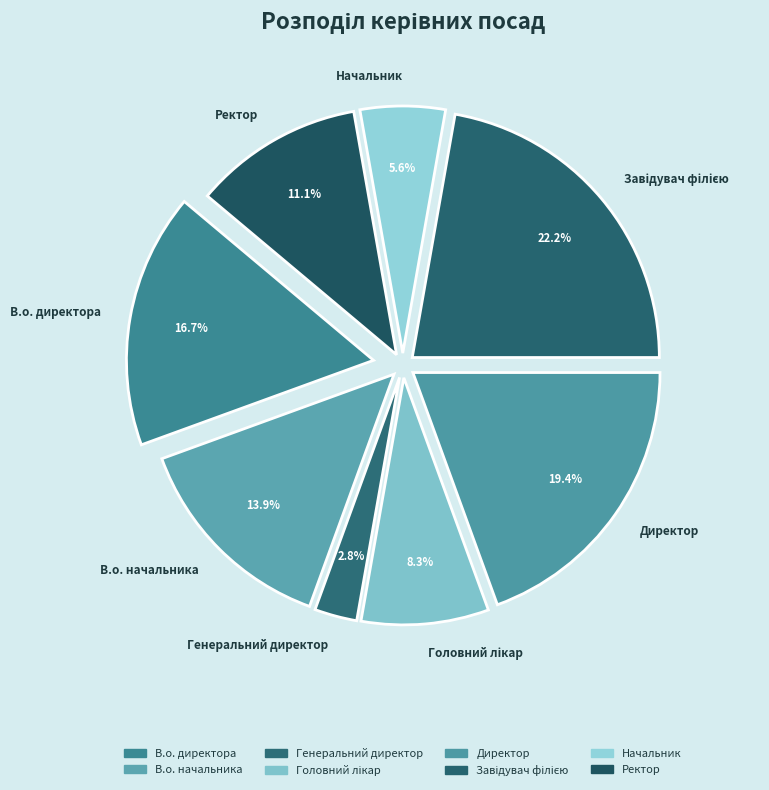

What is the ratio of the value at Генеральний директор to the value at В.о. начальника?

0.2